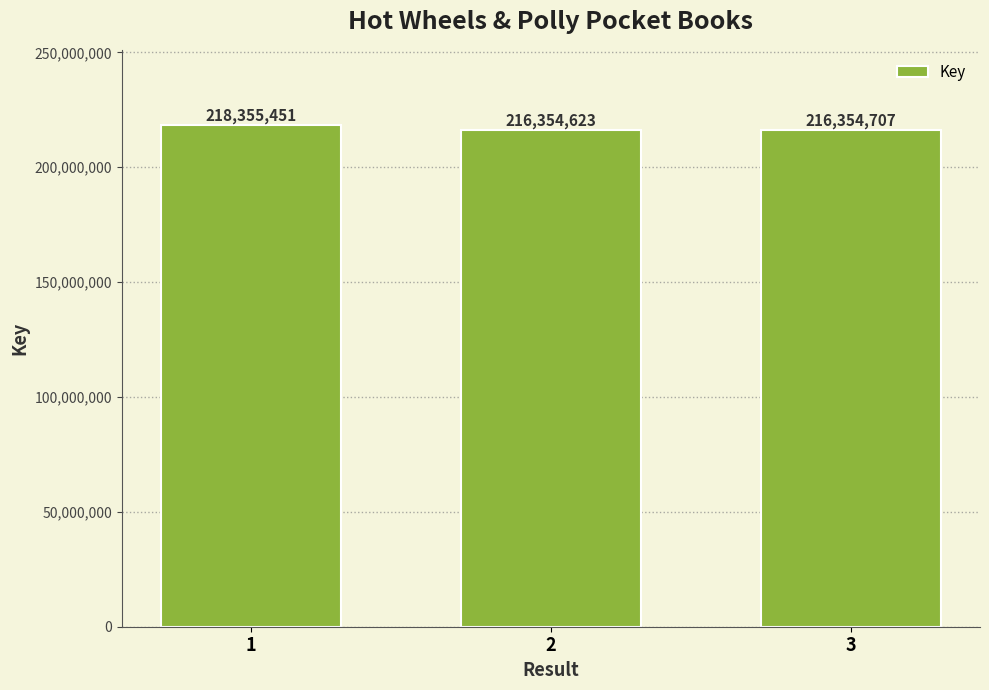

What is the change in value from 1 to 2?

-2000828